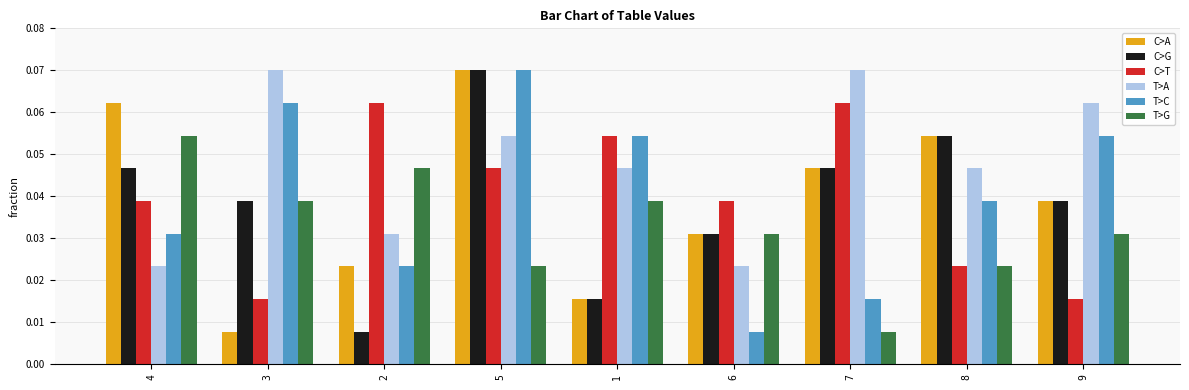

Which category has the highest value in the C>A series?

5